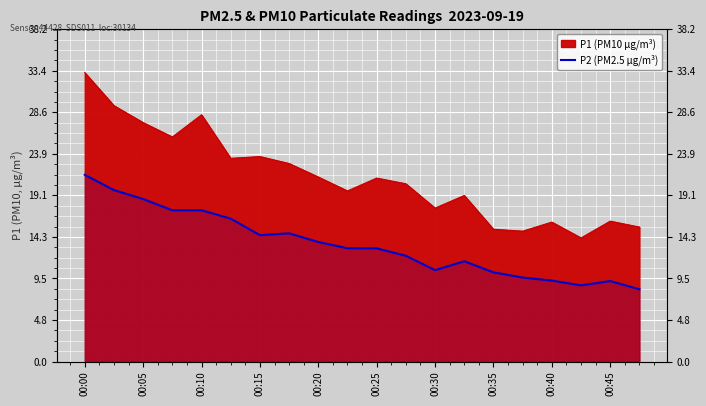

Which label corresponds to the largest value in the chart?

00:00